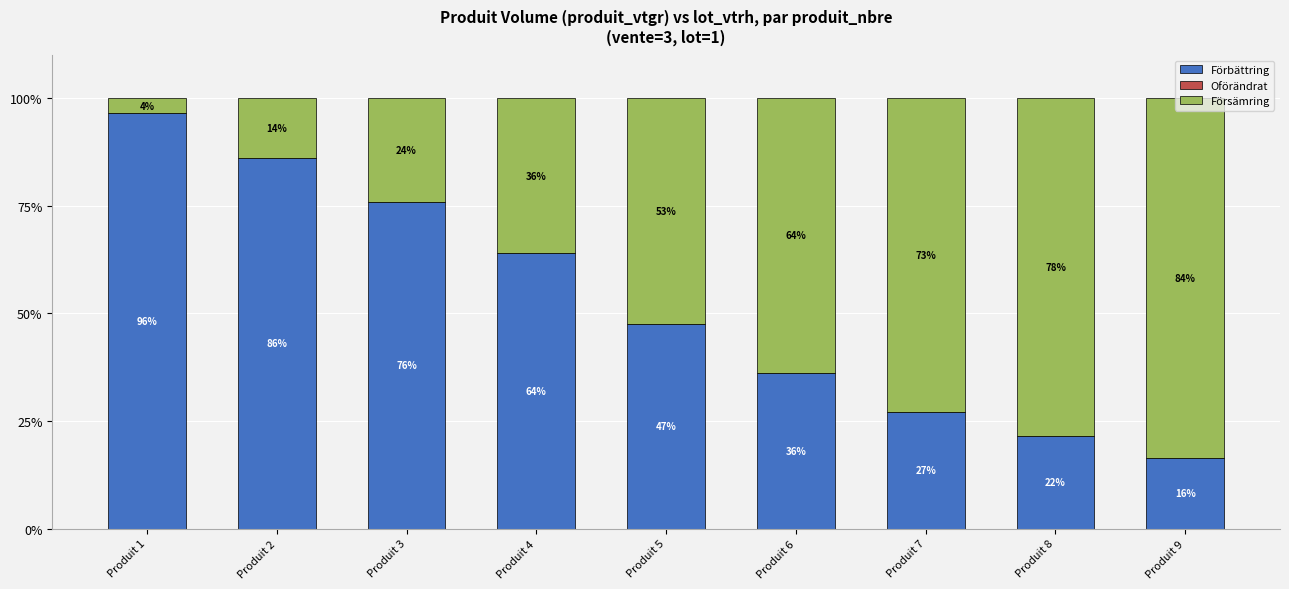

How many distinct data groups are displayed?

2